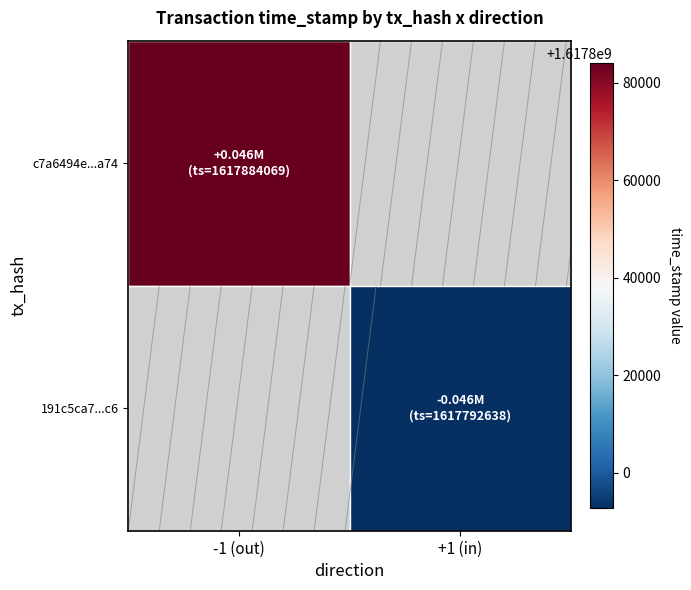

What is the sum of the 191c5ca78579f54f69a27c3827a9698a0b6b1c6 values at direction and time_stamp?

1617792639